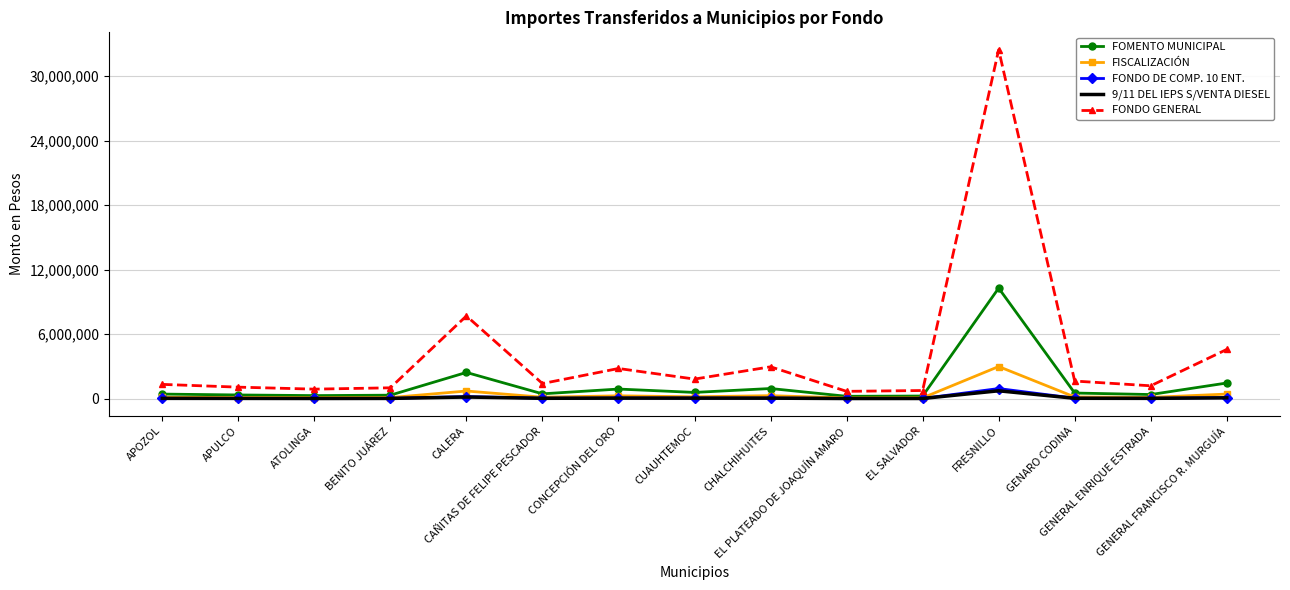

What is the maximum value for FONDO GENERAL?

32462029